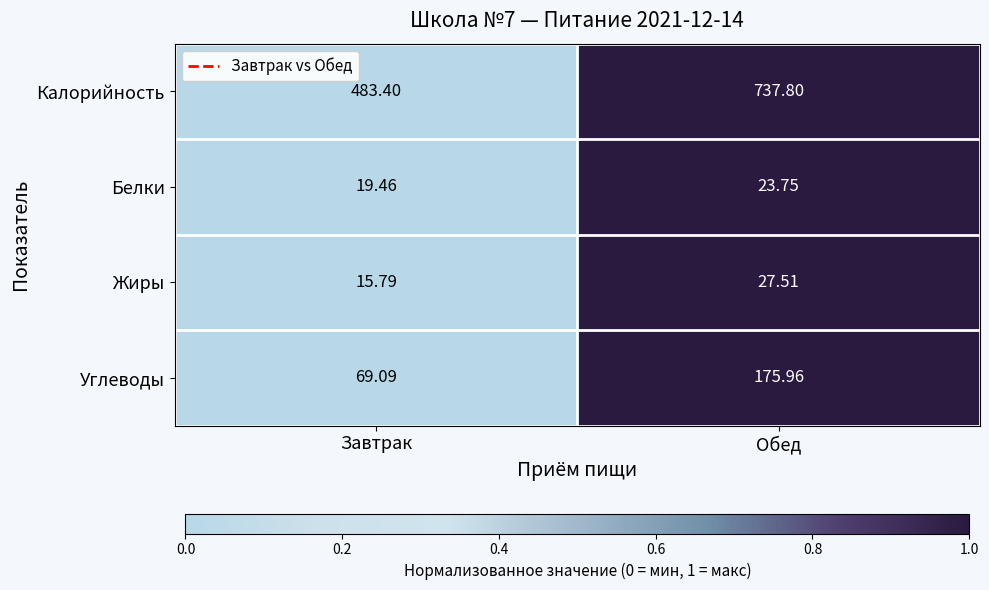

At which category is the sum across all series the highest?

Обед